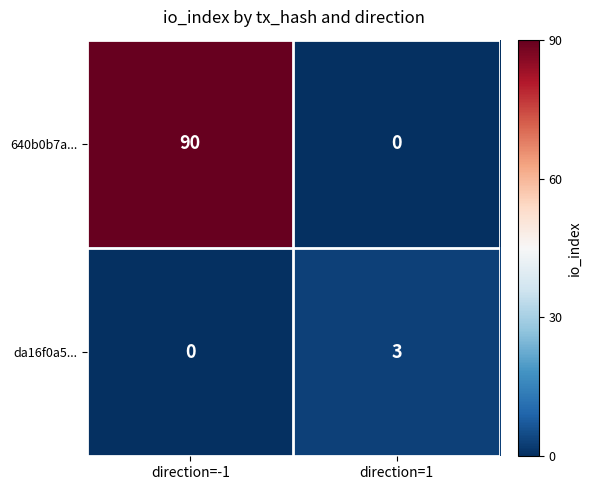

How many data points does each series have?

2